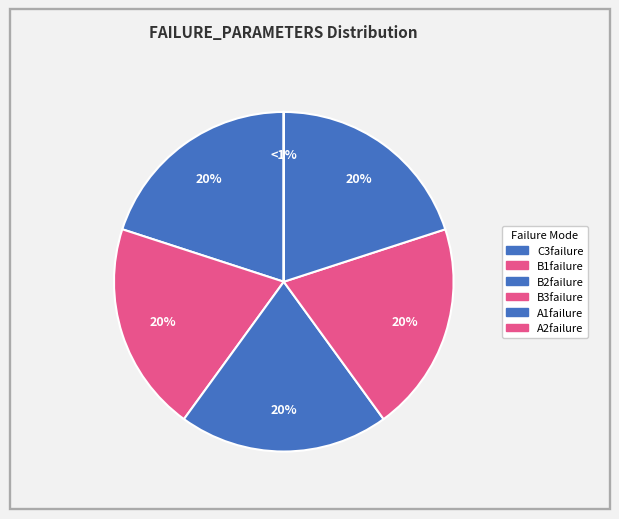

Is there any slice that represents more than half of the pie?

No